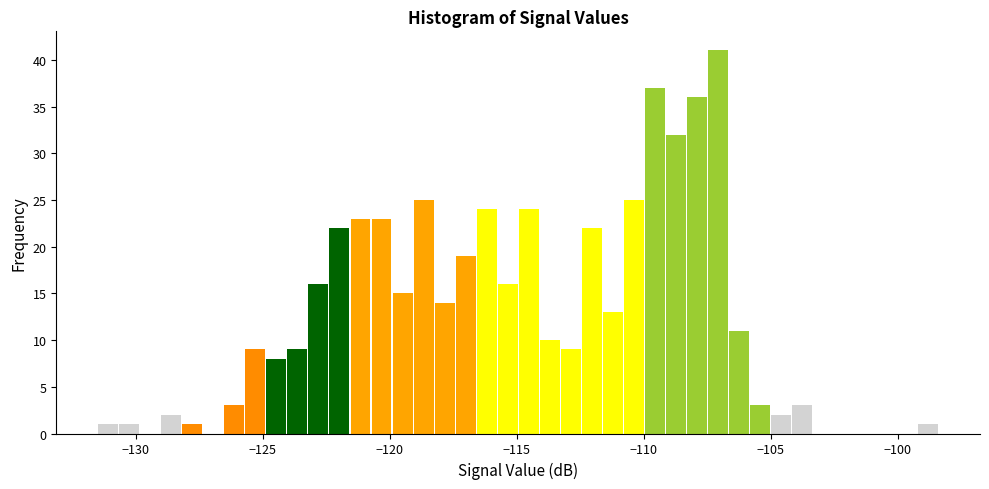

Read against the x-axis, roughly where is the centre of the tallest bar?

-107.0